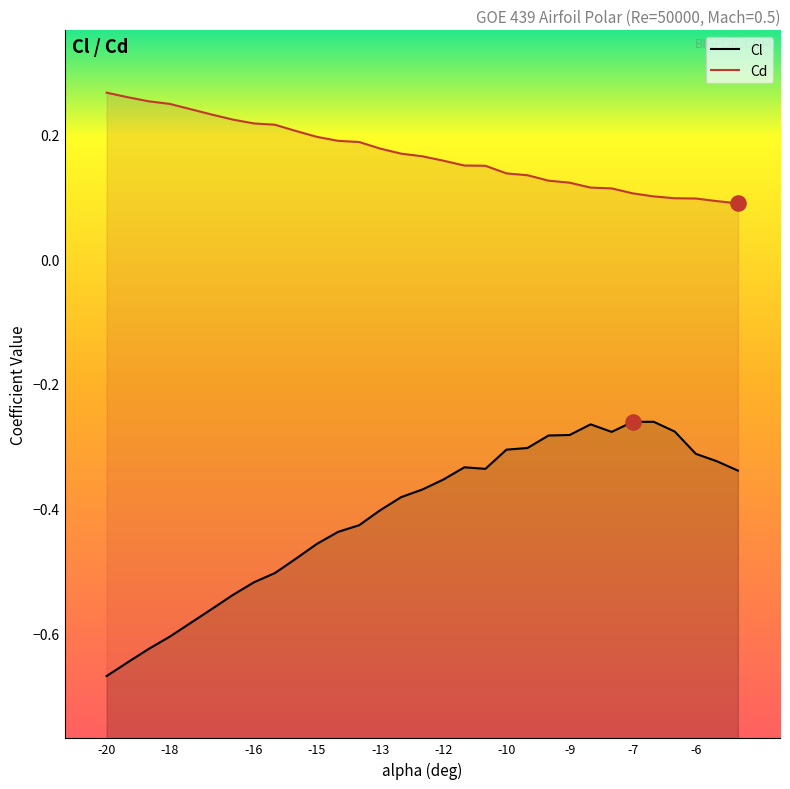

What are all the series names shown in the legend?

Cl, Cd